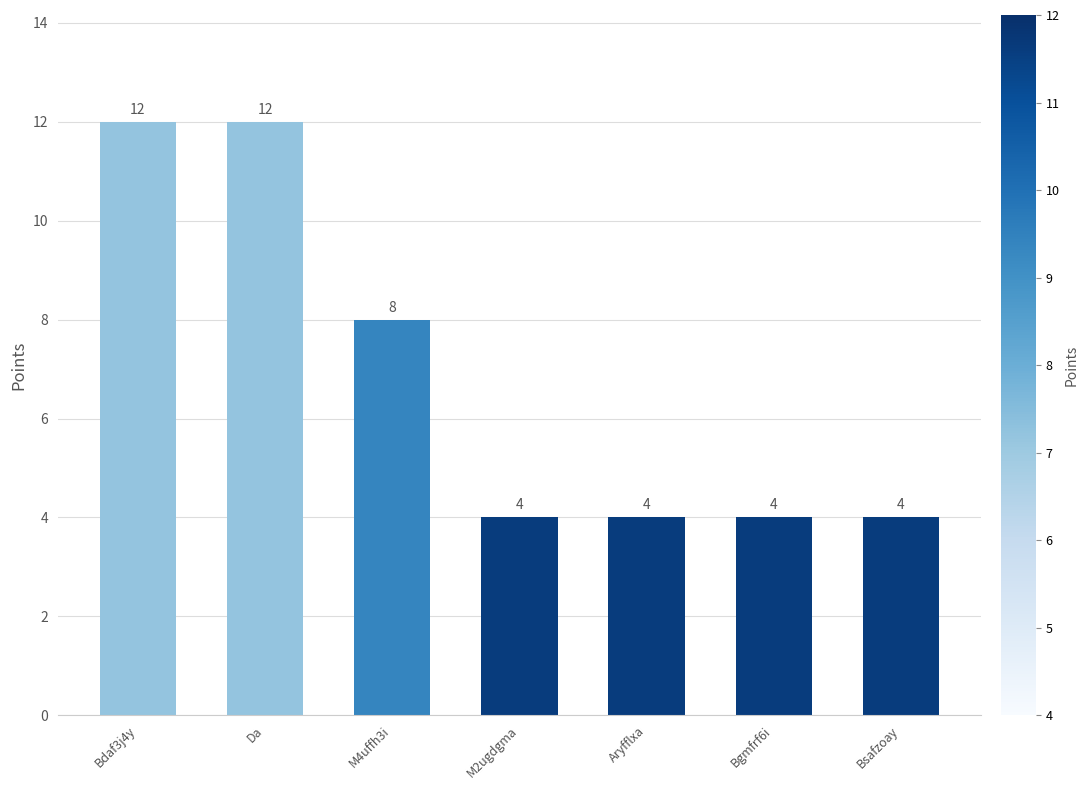

Does the chart contain any negative values?

No